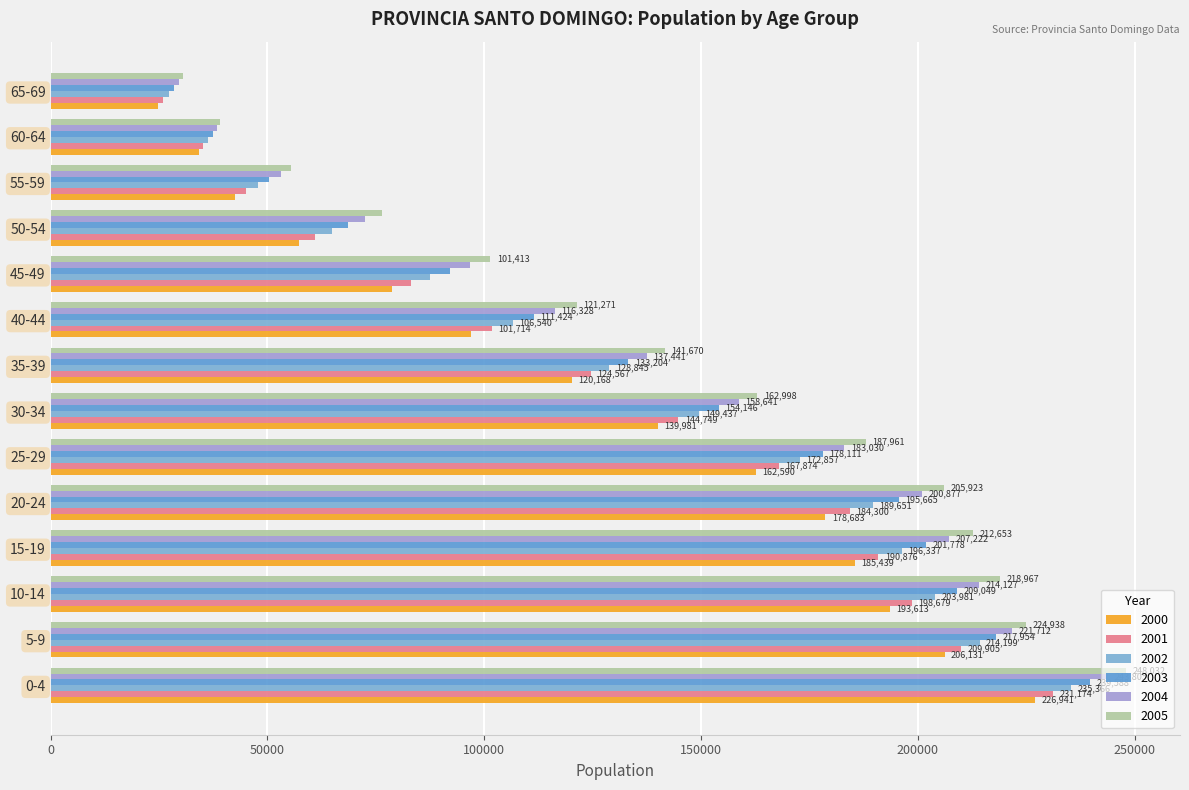

Where is 2002 nearest to the value 131292?

35-39